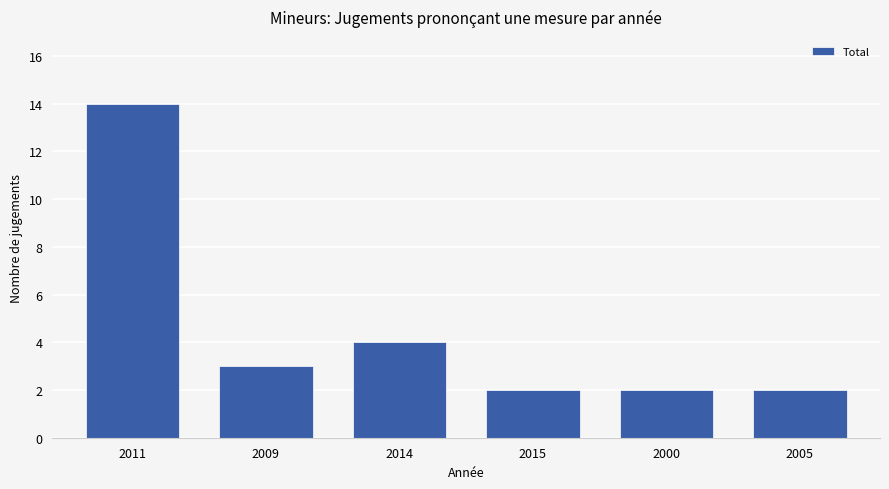

Reading left to right, what are all the values shown in this chart?

14	3	4	2	2	2